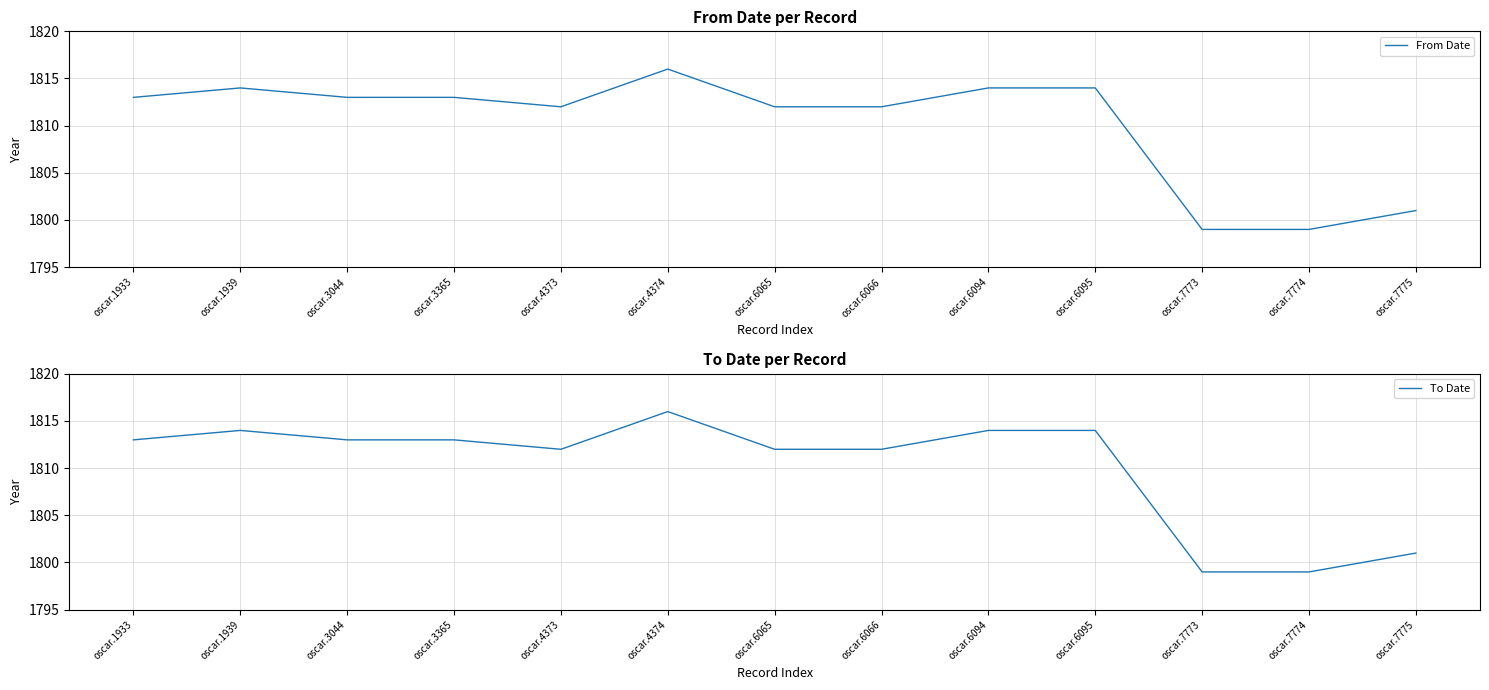

What are all the series names shown in the legend?

From Date, To Date